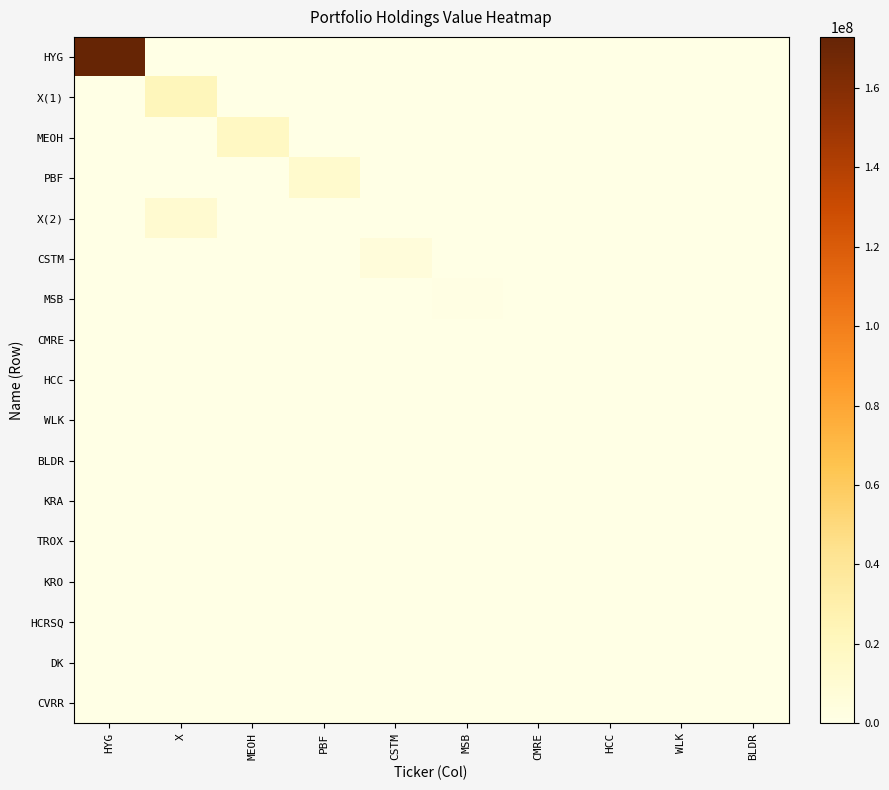

Which series has the largest range (max minus min)?

HYG